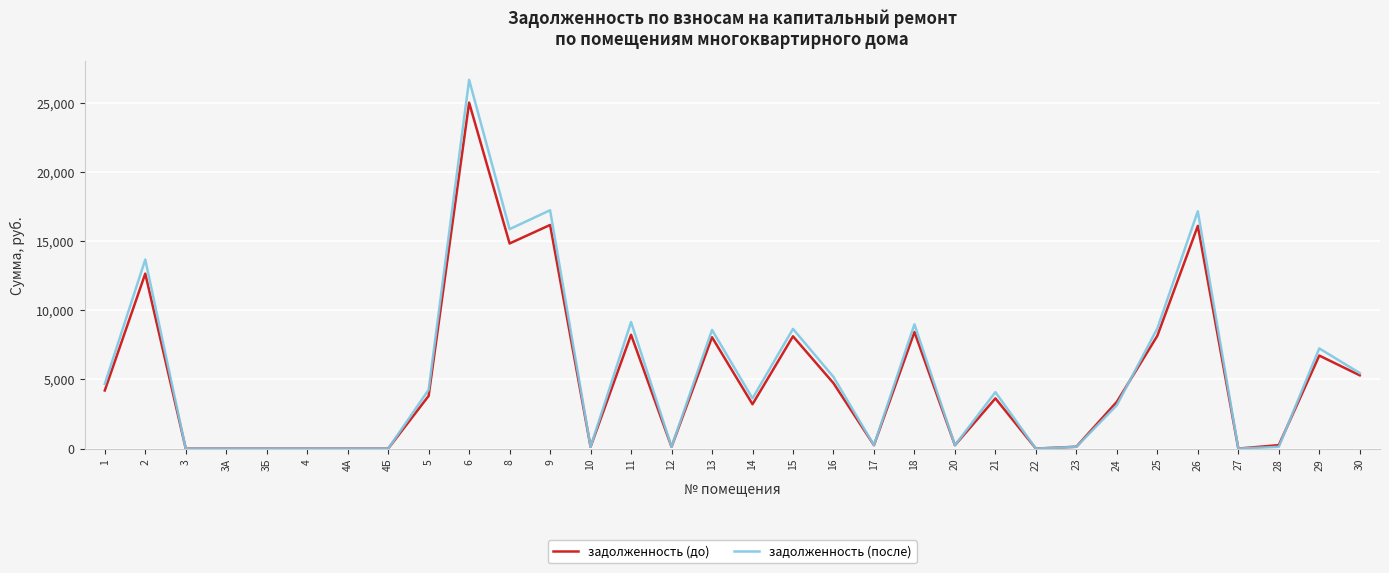

The задолженность (после) series shows 4252.7 at 5. True or false?

True